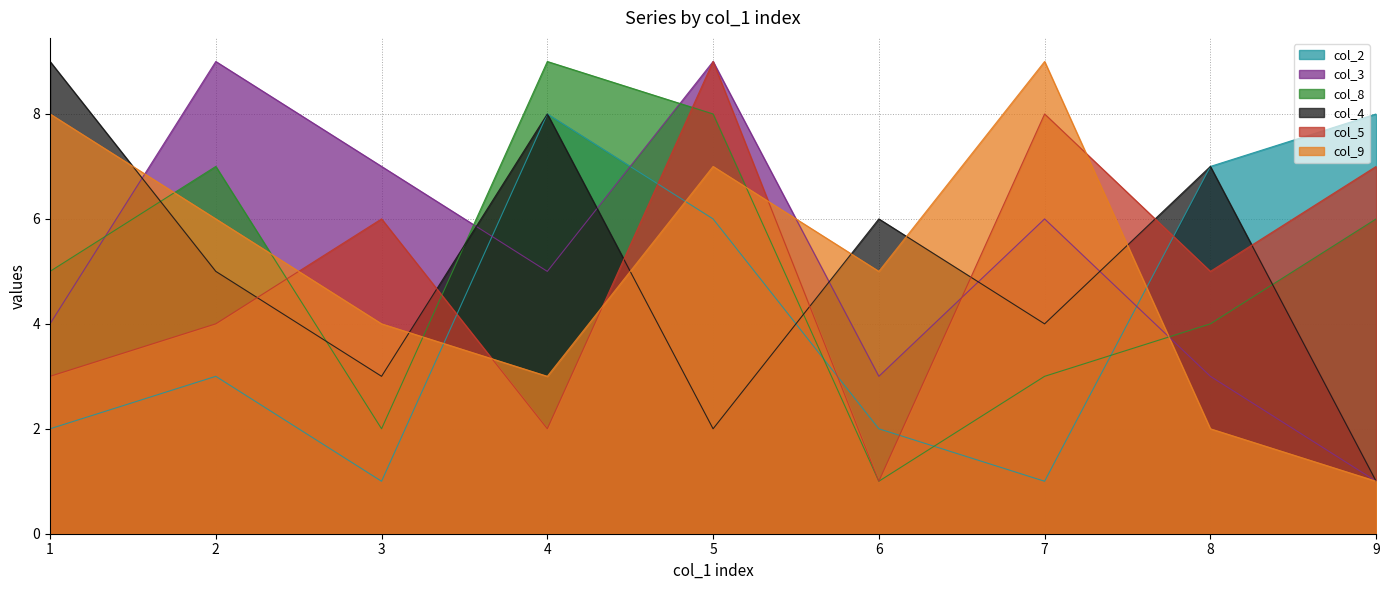

What is the value of the col_4 point at the 4th from the left?

8